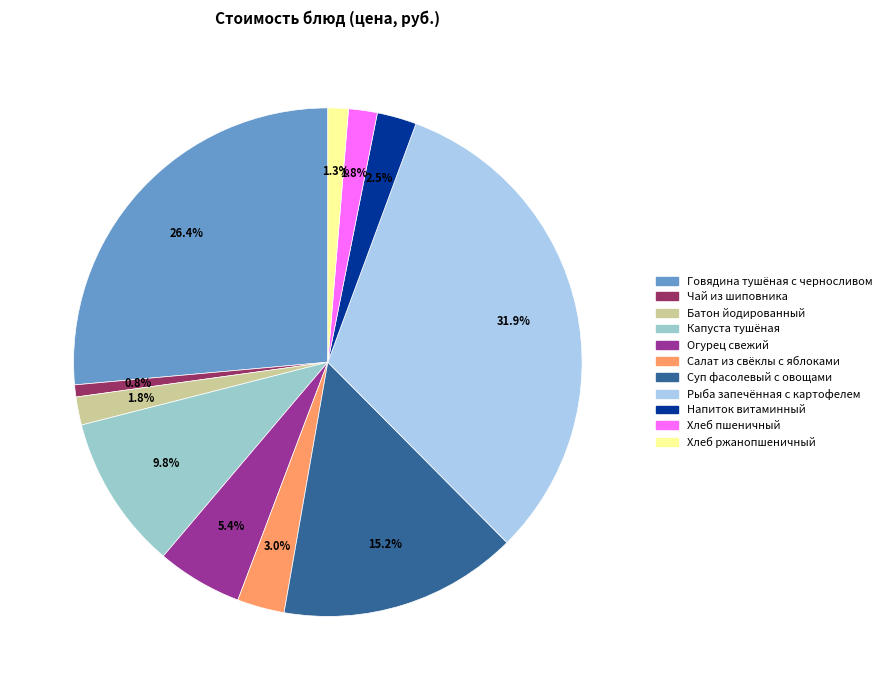

How many segments does this pie chart have?

11